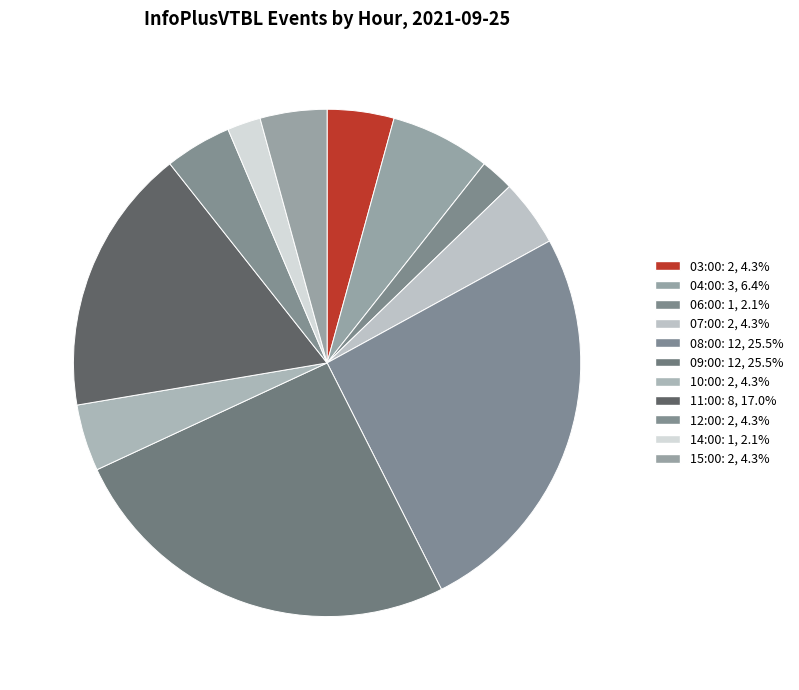

To the nearest percent, what portion does 06:00 represent?

2%